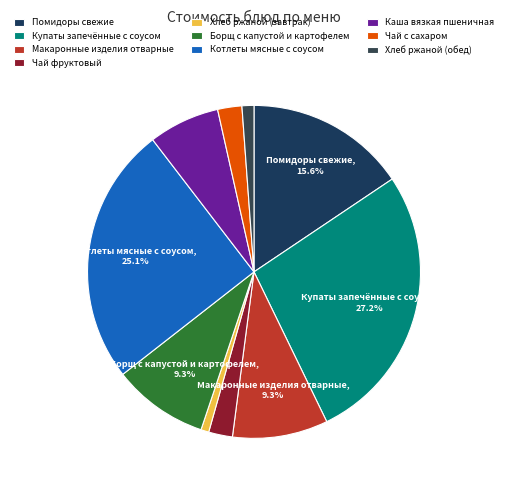

True or false: Борщ с капустой и картофелем accounts for 1% of the total.

False